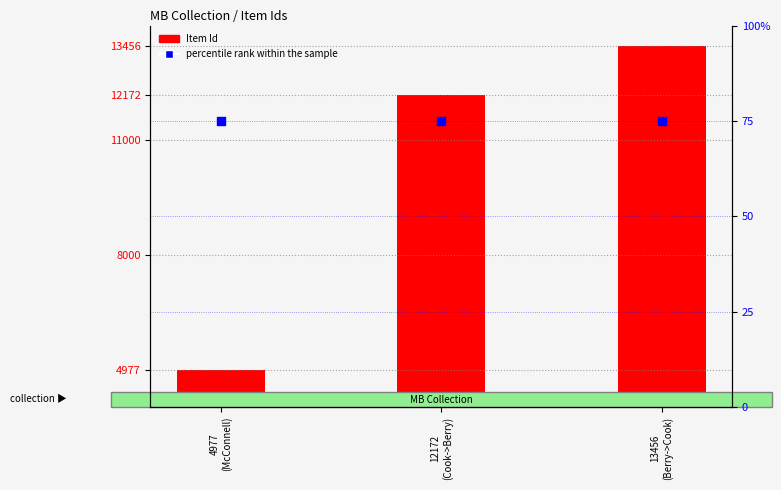

What is the total value across all series at 13456
(Berry->Cook)?

13531